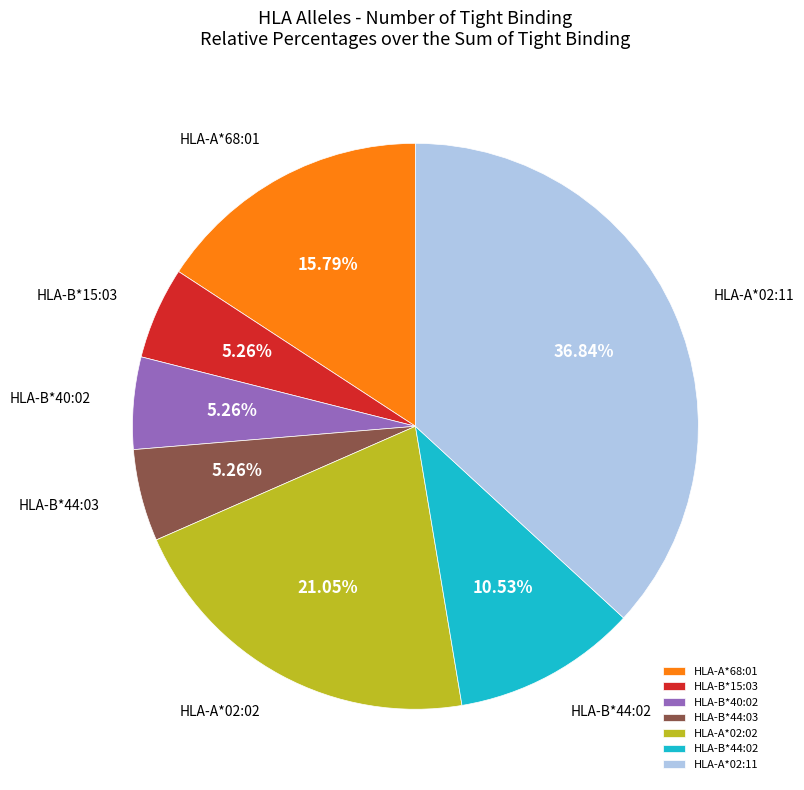

Does HLA-B*40:02 represent more than half of the total?

No